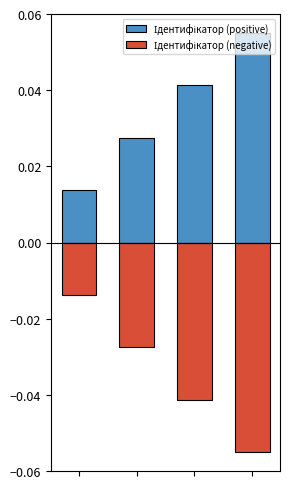

Is it true that Ідентифікатор (positive) equals 0.0 at 0?

False